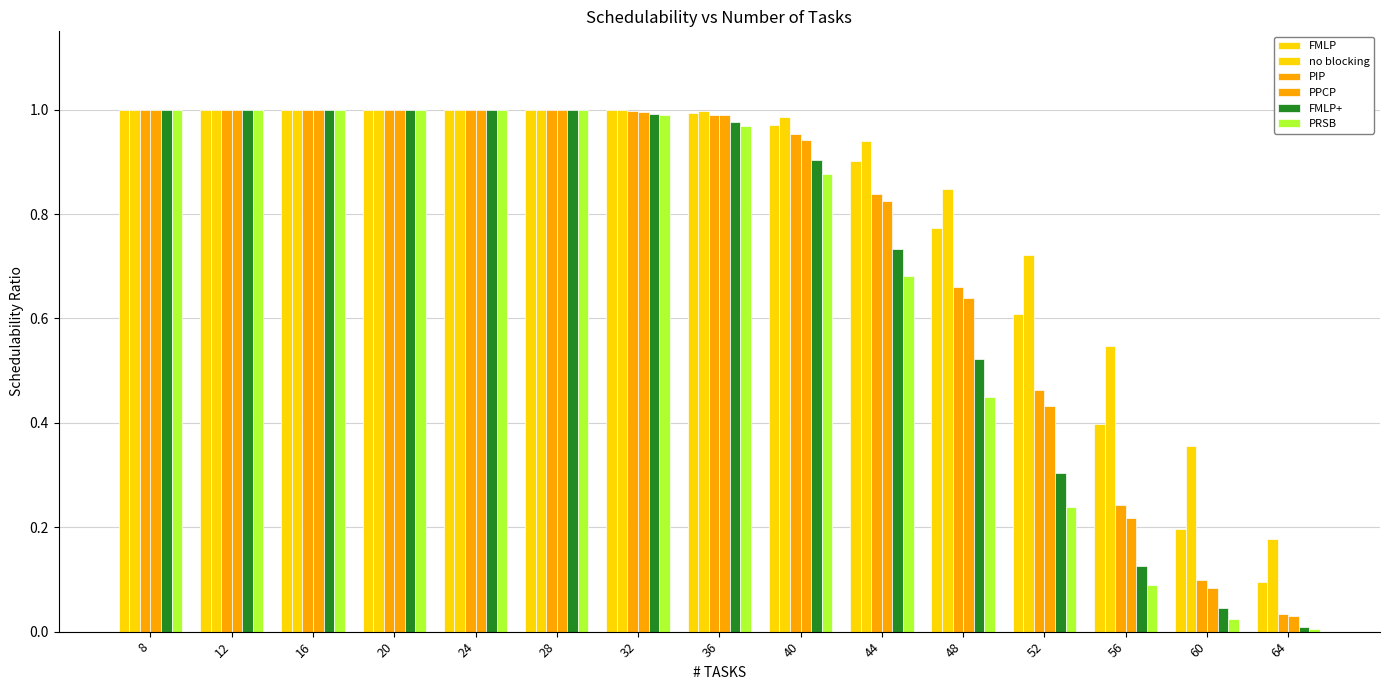

At how many categories does at least one series exceed 0?

15